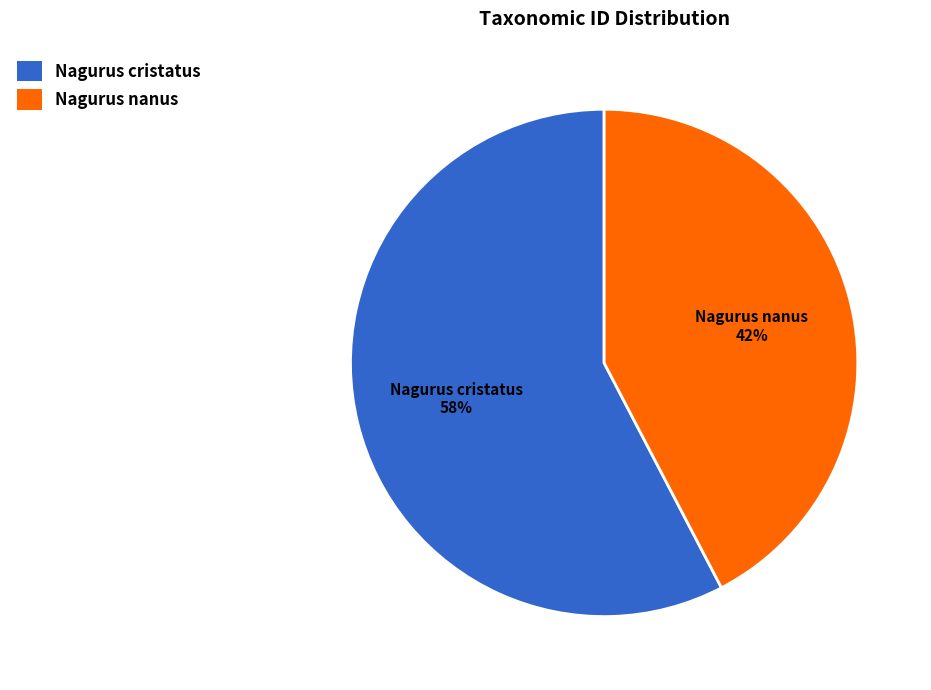

Does Nagurus nanus represent more than half of the total?

No